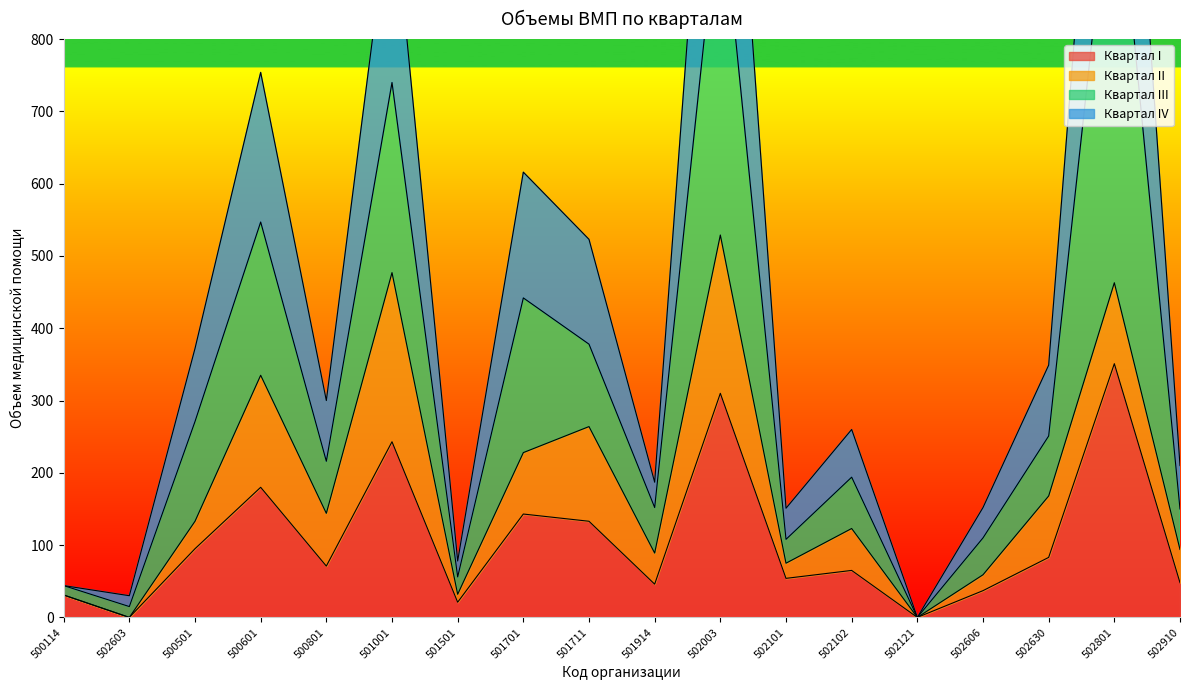

What value does the Квартал IV series have at 502102, to the nearest 50?

250